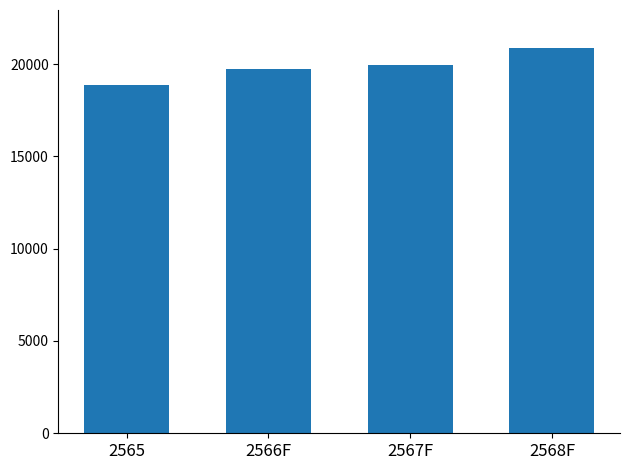

What is the label of the 3rd bar from the right?

2566F